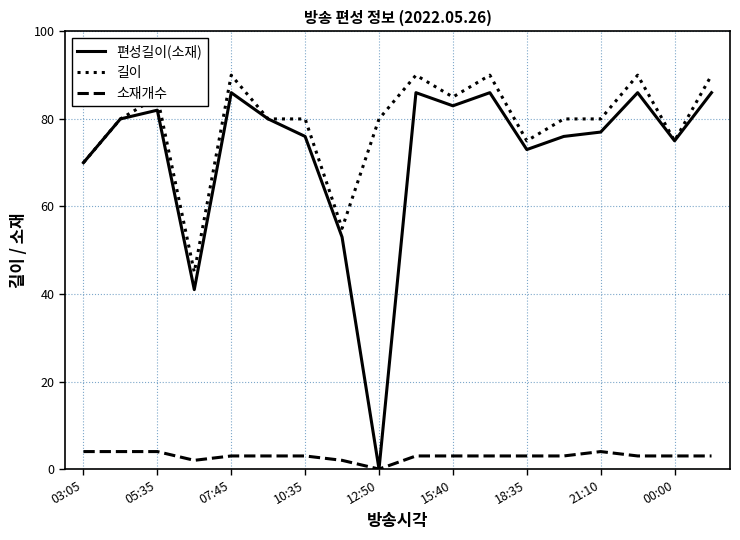

What is the maximum value for 소재개수?

4